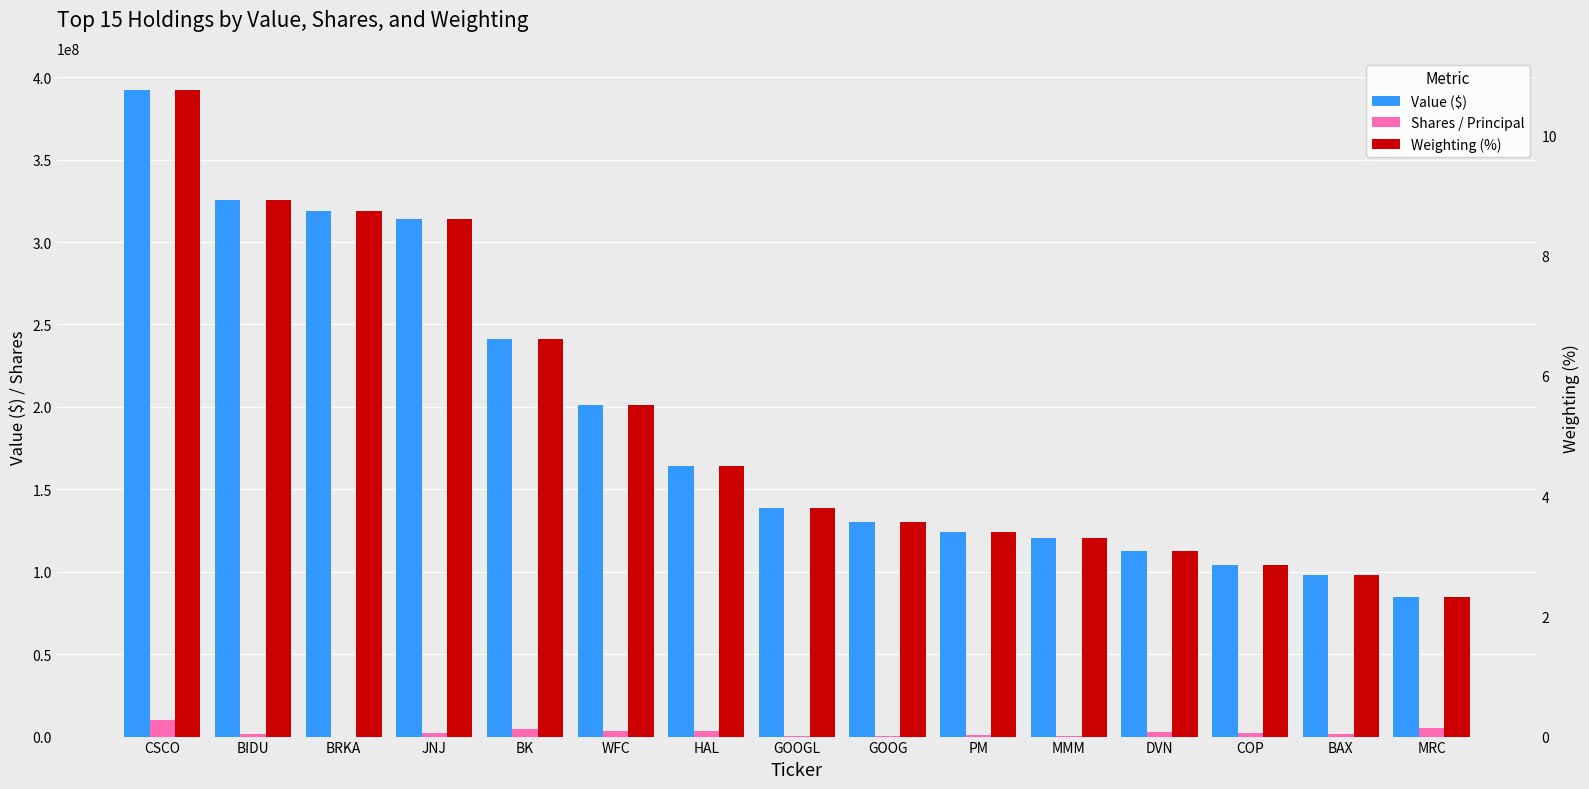

Between WFC and MMM, which series saw the biggest shift?

Value ($)